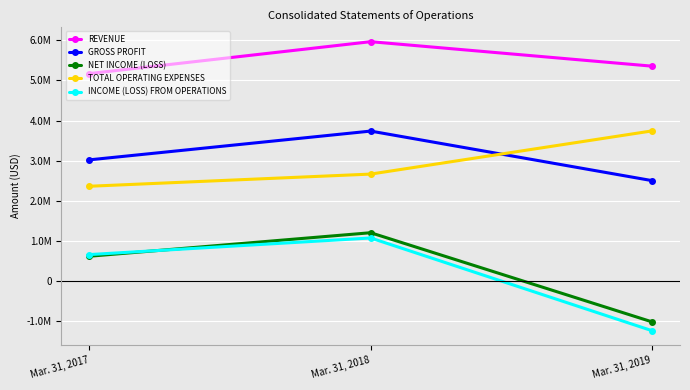

Which series has the largest range (max minus min)?

INCOME (LOSS) FROM OPERATIONS